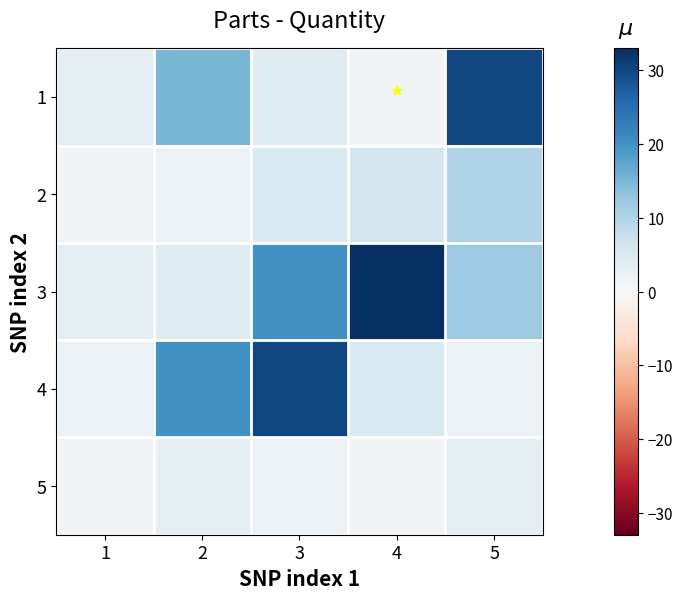

How many categories are shown in the chart?

5